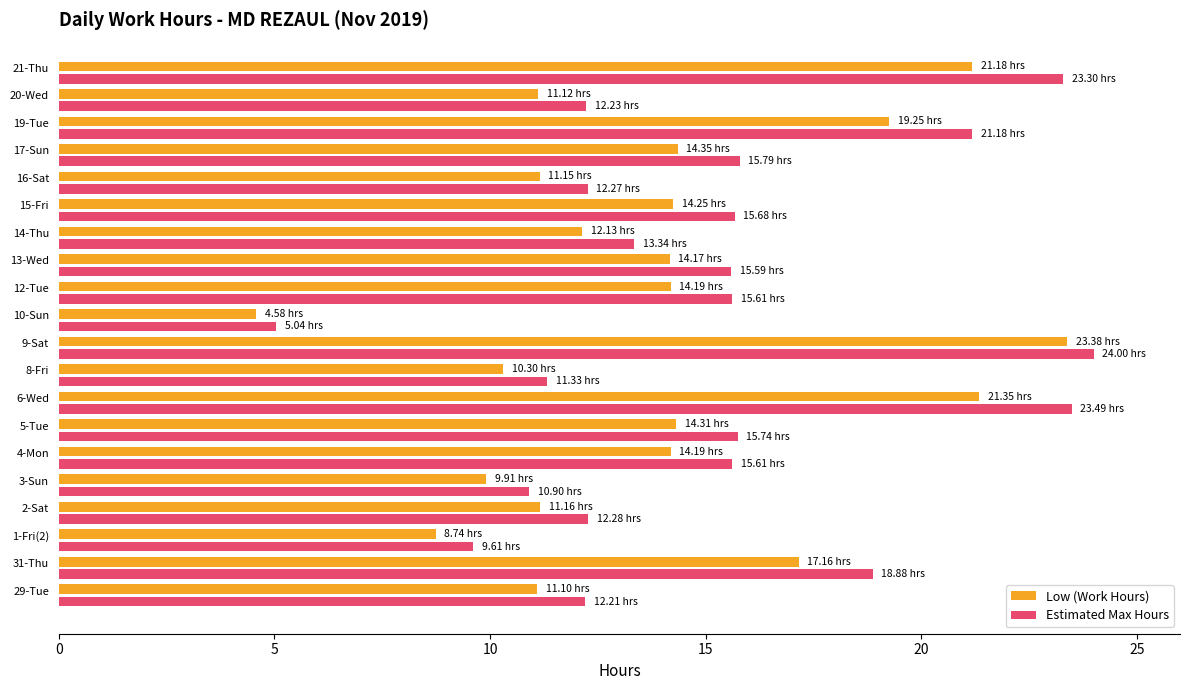

Rank the series by their average value, from lowest to highest.

Low (Work Hours), Estimated Max Hours